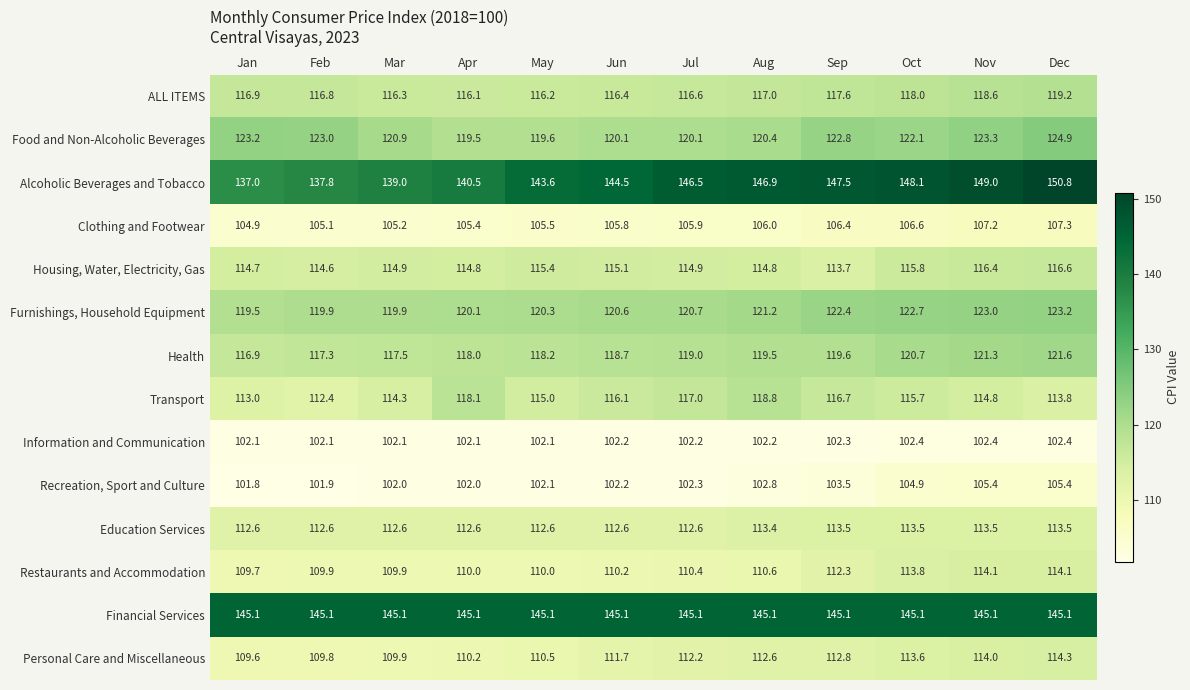

Rank the series at Feb from lowest to highest value.

Recreation, Sport and Culture, Information and Communication, Clothing and Footwear, Personal Care and Miscellaneous, Restaurants and Accommodation, Transport, Education Services, Housing, Water, Electricity, Gas, ALL ITEMS, Health, Furnishings, Household Equipment, Food and Non-Alcoholic Beverages, Alcoholic Beverages and Tobacco, Financial Services